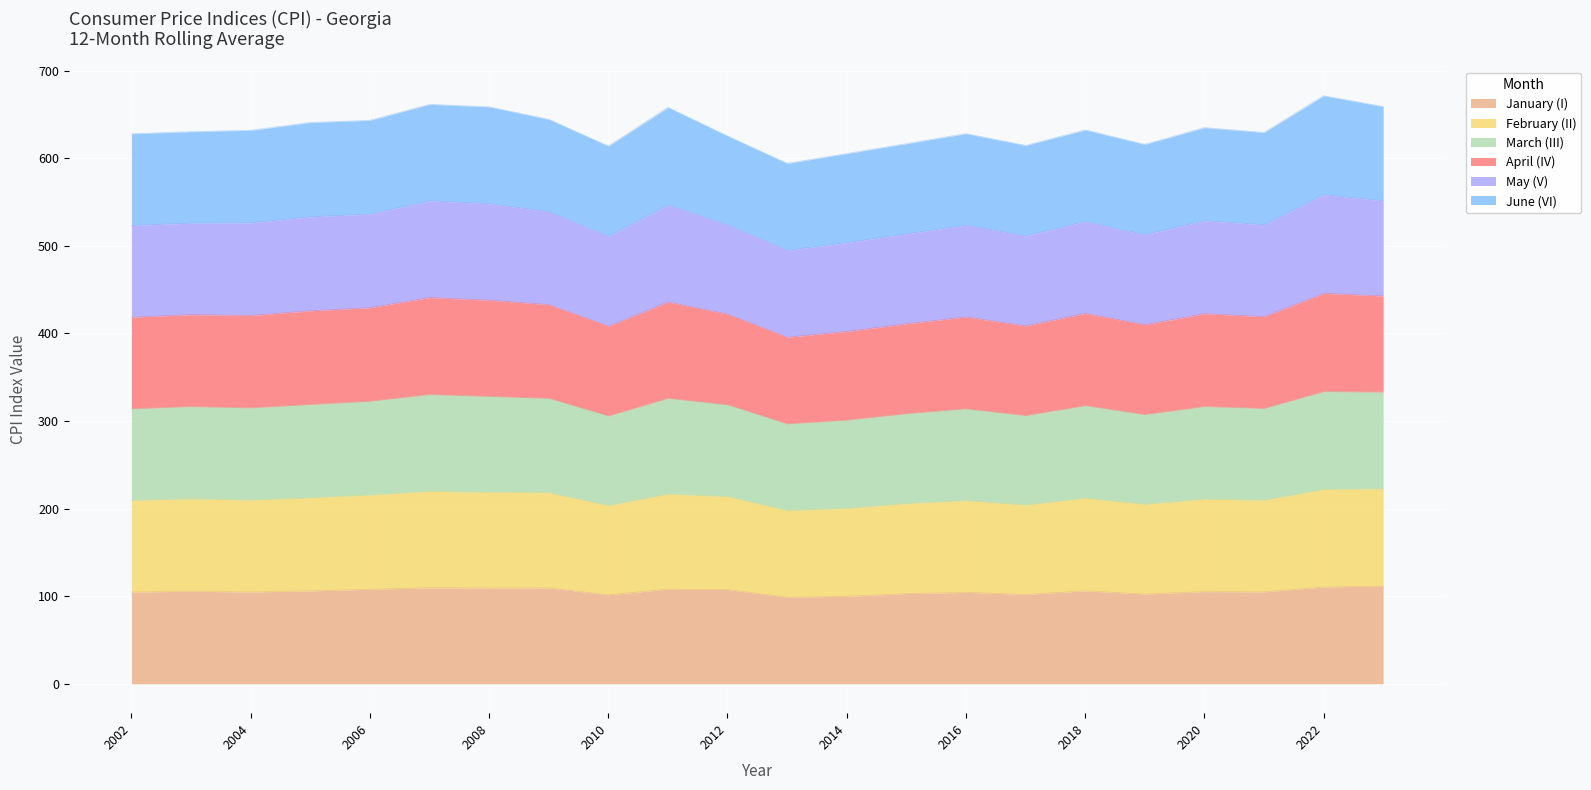

What is the total value across all series at 2008?

658.6